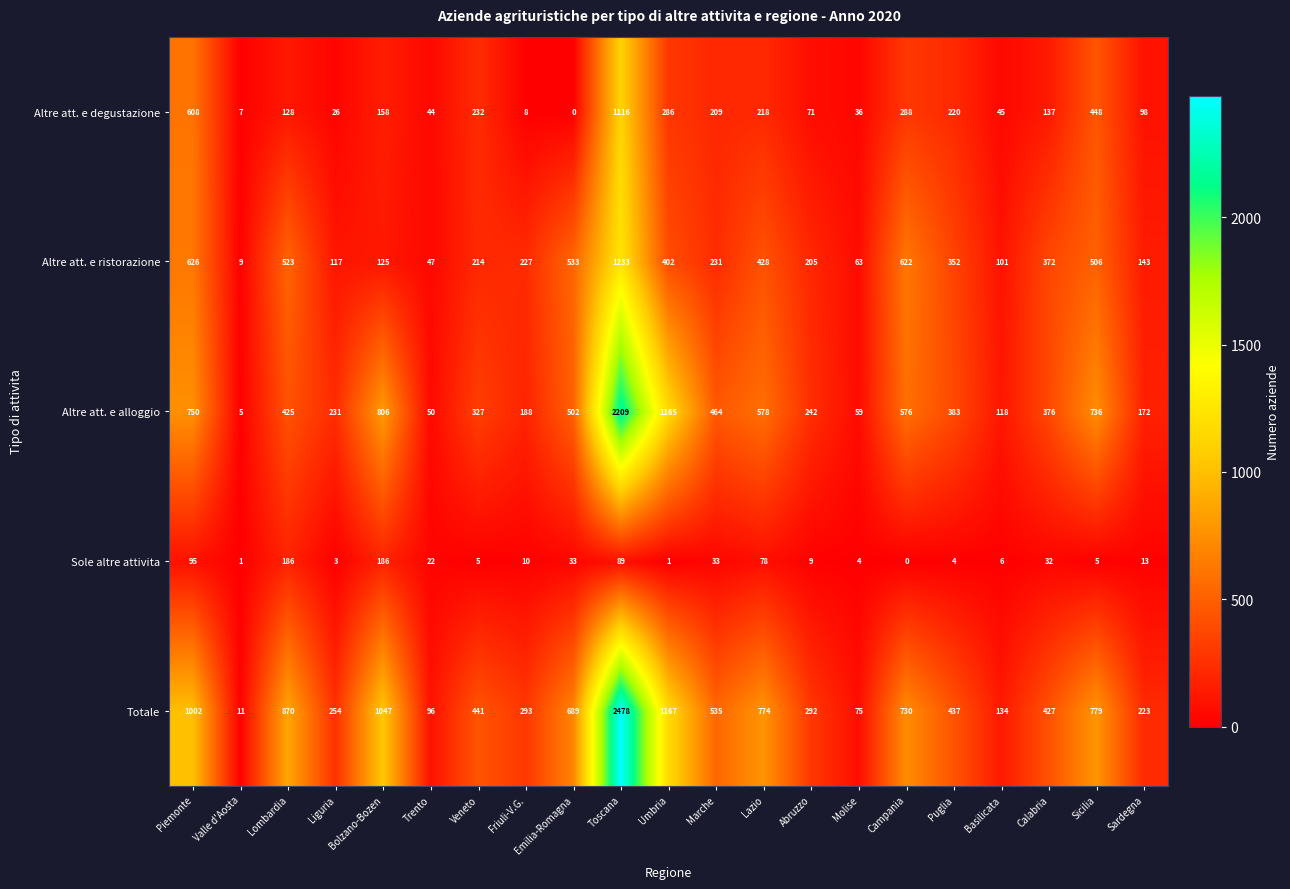

What is the difference between the second highest and minimum values in the Altre att. e alloggio series?

1160